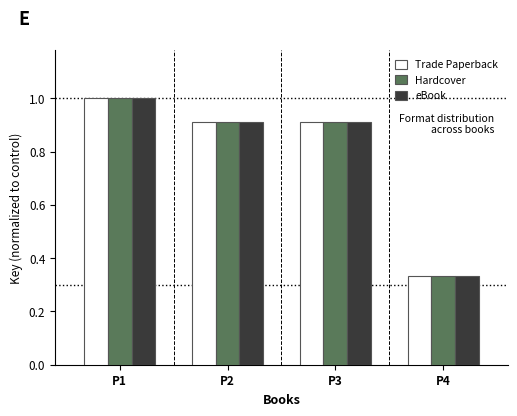

What is the difference between the maximum and minimum values in the Trade Paperback series?

0.7